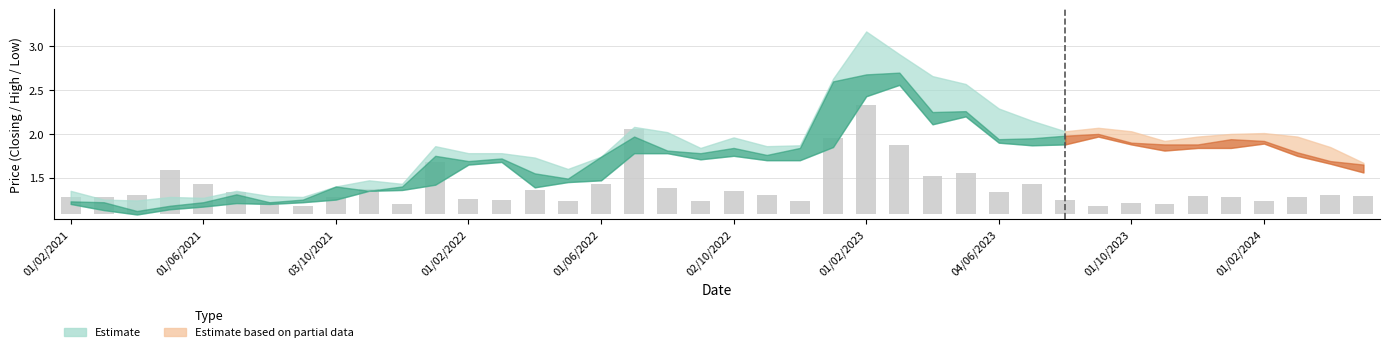

Is it true that the value at 26 is 0.4?

True